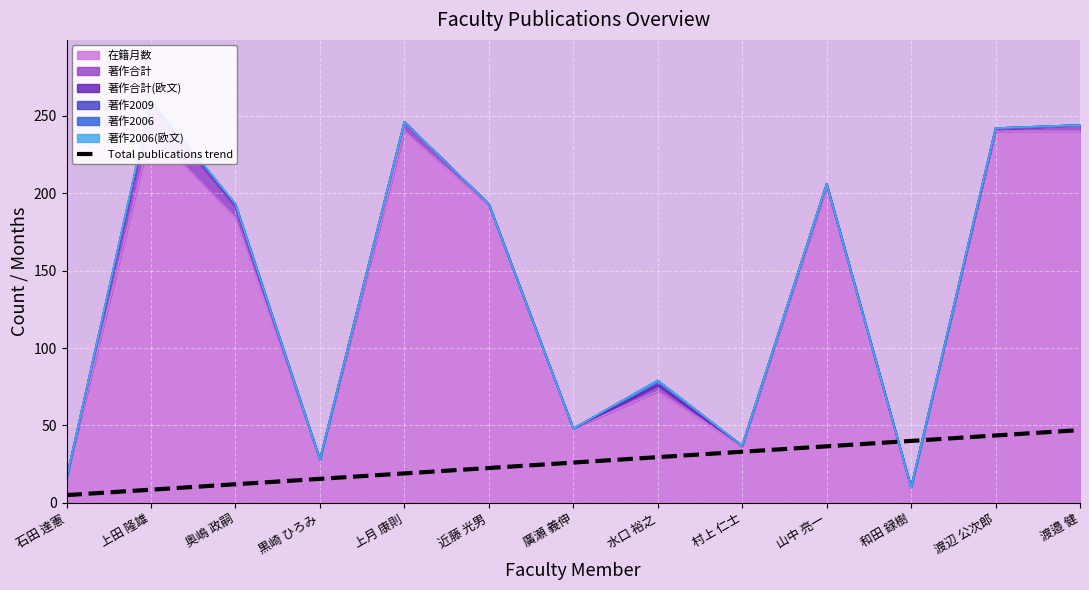

What is the maximum value for Total publications trend?

47.0